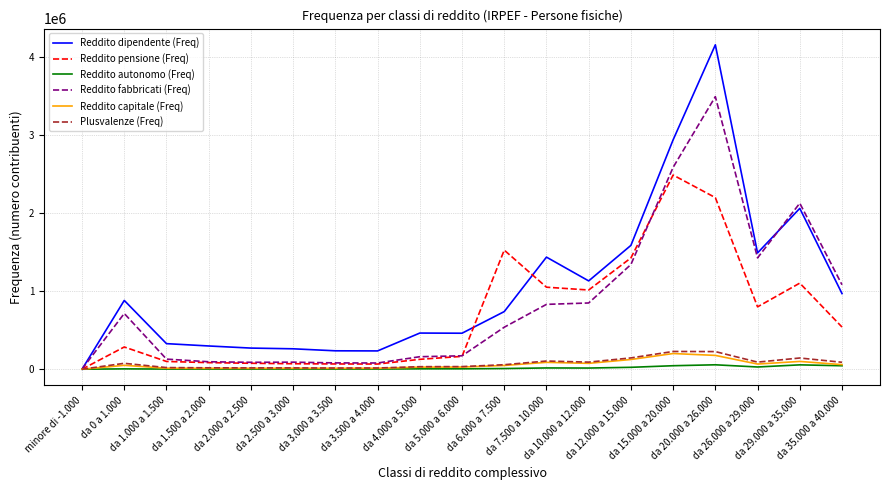

Which series has the widest spread of values?

Reddito dipendente (Freq)